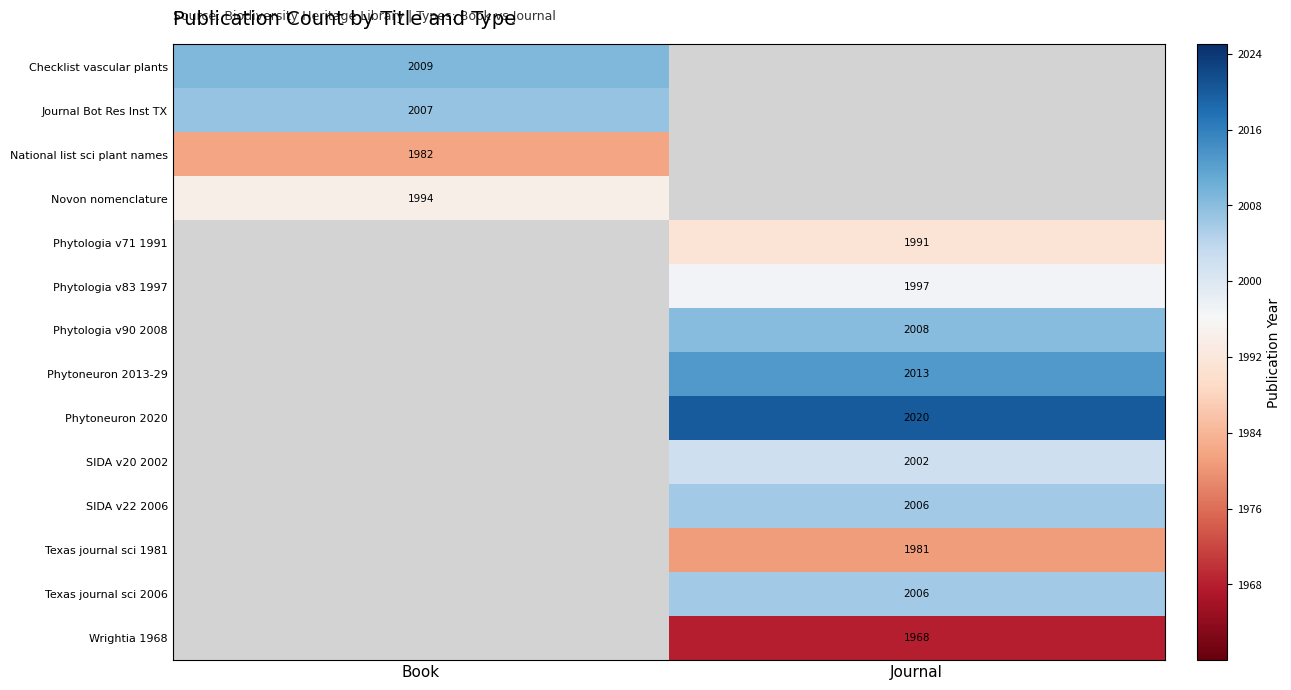

True or false: Phytoneuron 2013-29 has a value of 1049 at Journal.

False